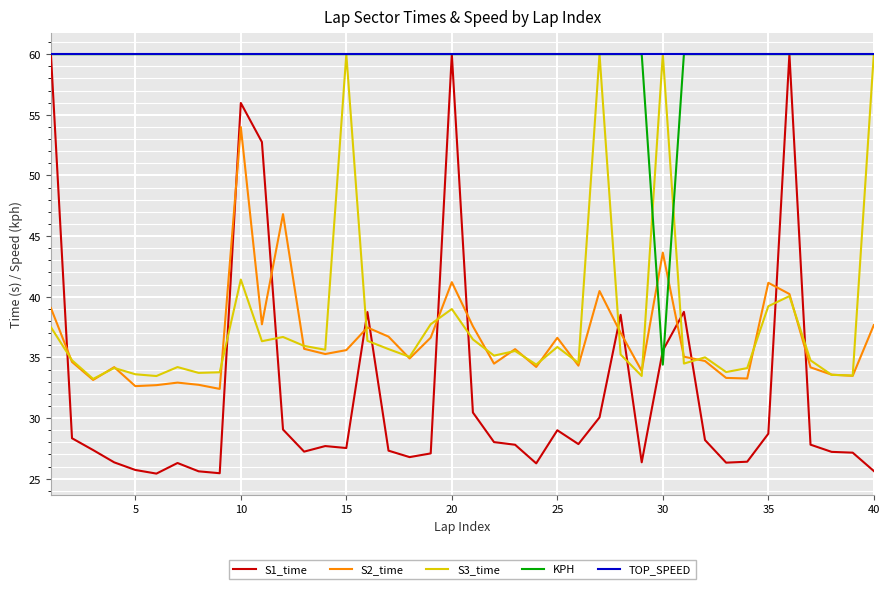

What is the highest value of the KPH series?

60.0